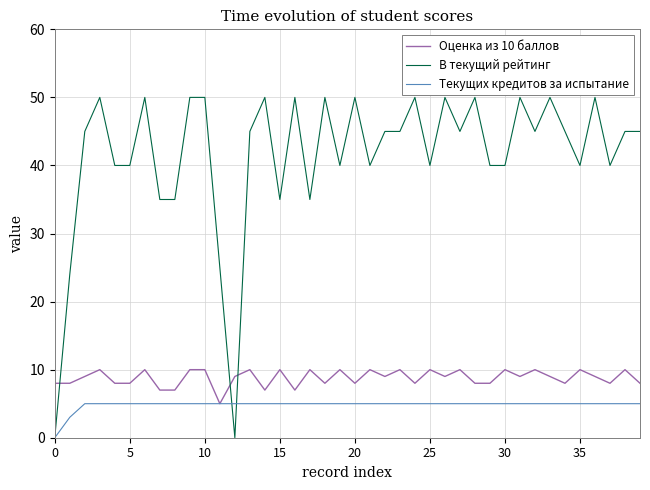

How many Текущих кредитов за испытание values are between 5 and 6?

38